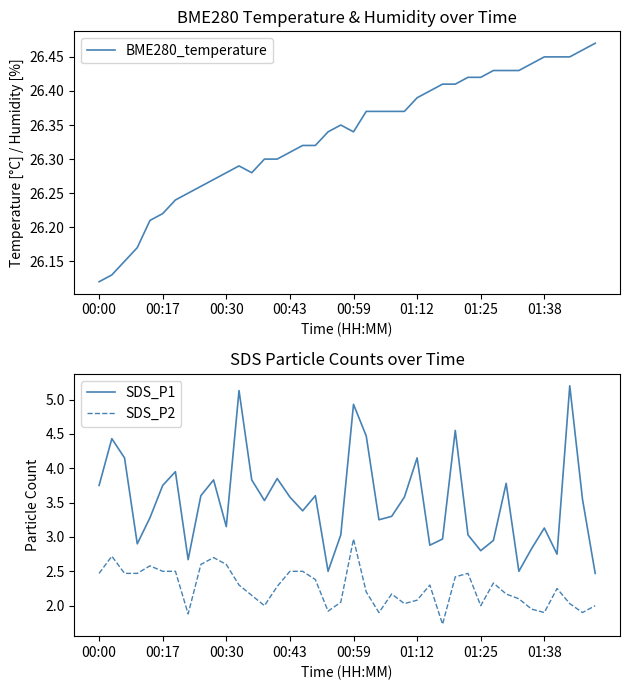

What are all the series names shown in the legend?

BME280_temperature, SDS_P1, SDS_P2